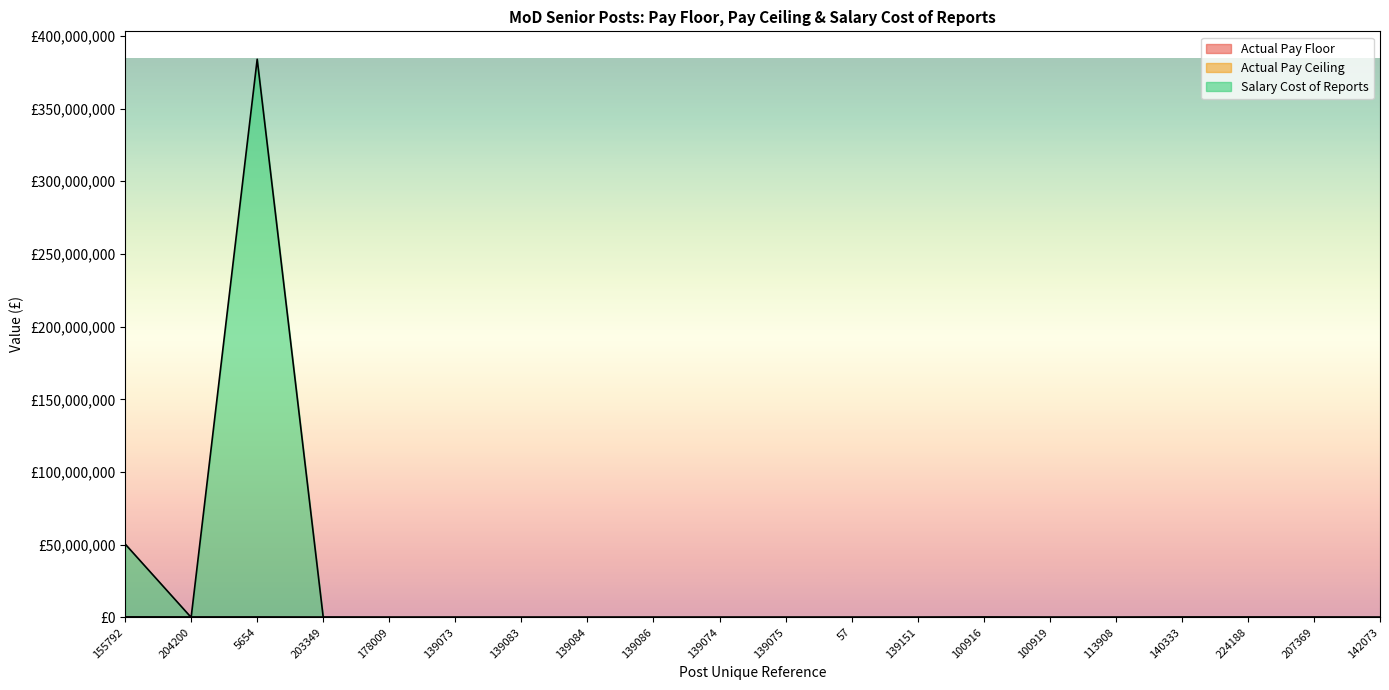

At which category does Salary Cost of Reports reach its first local peak?

5654